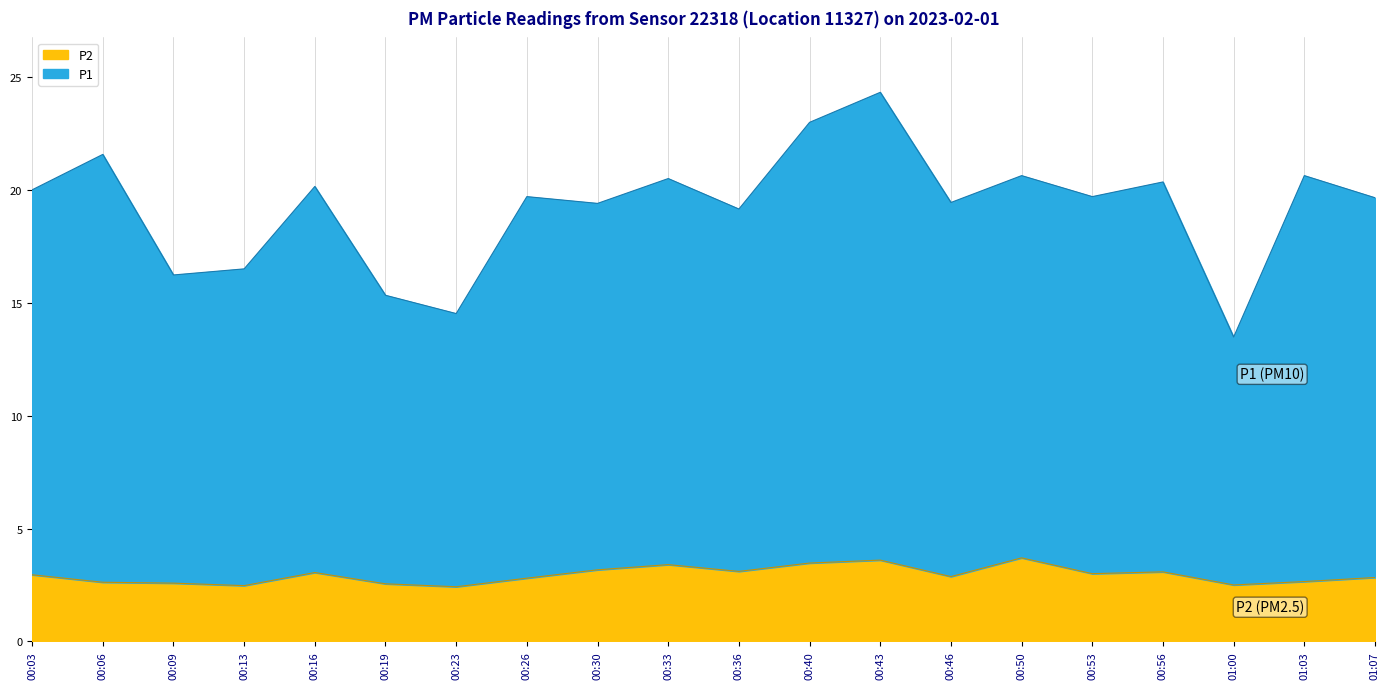

In P1, how many points are lower than both neighbors (excluding endpoints)?

7